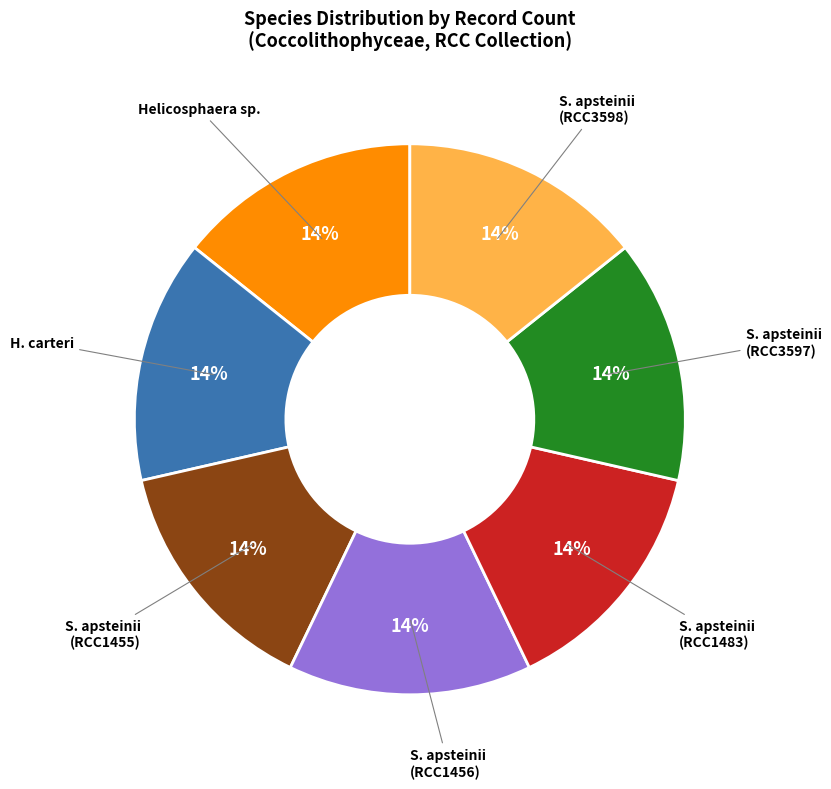

To the nearest percent, what percentage of the pie is S. apsteinii (RCC3597)?

14%